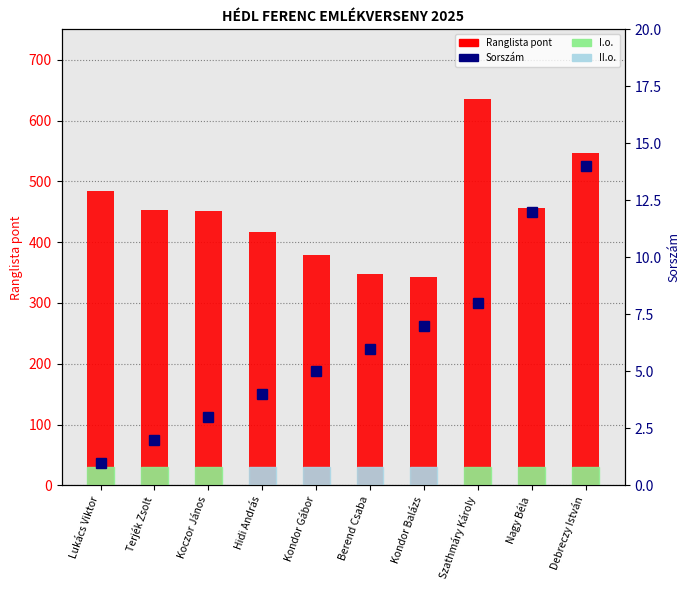

What is the change in value from Lukács Viktor to Kondor Balázs?

-141.8